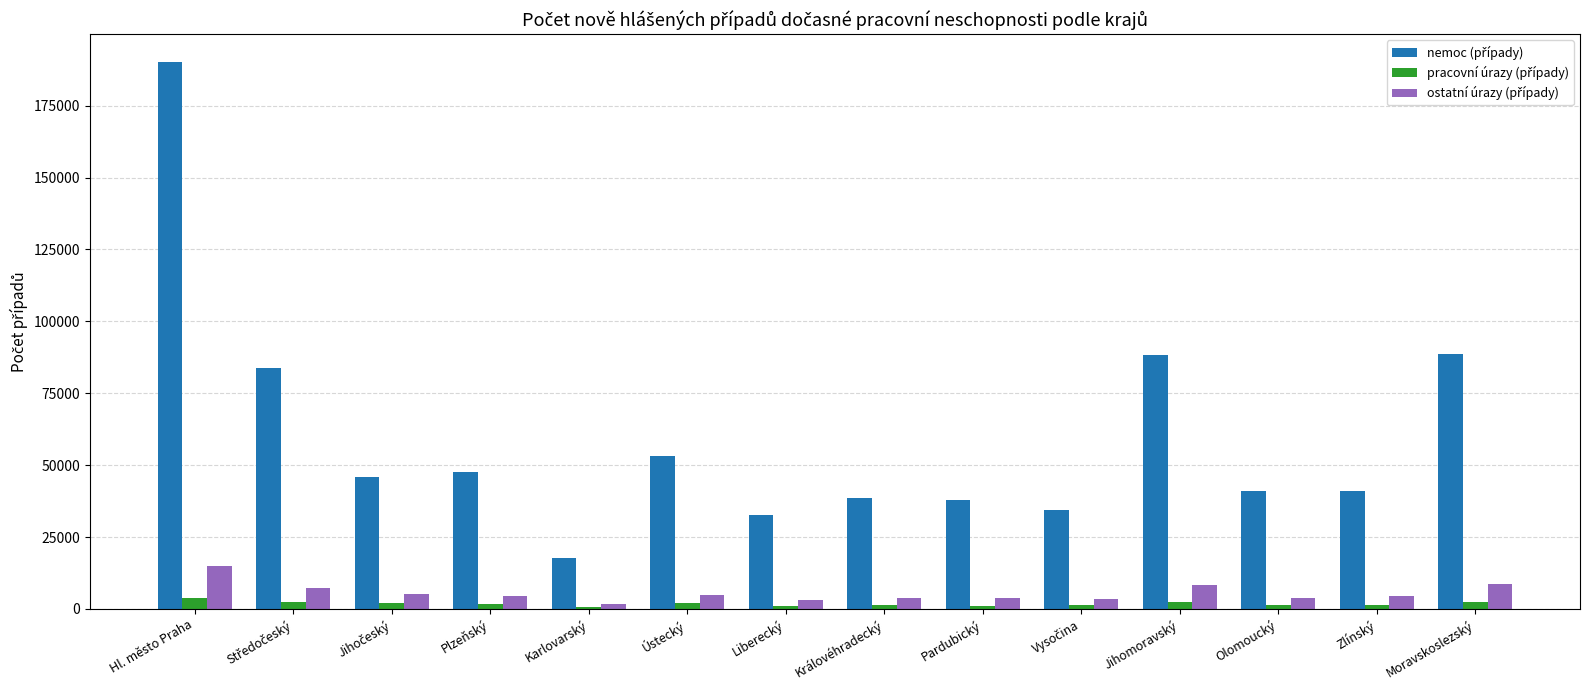

At which category is the sum across all series the highest?

Hl. město Praha